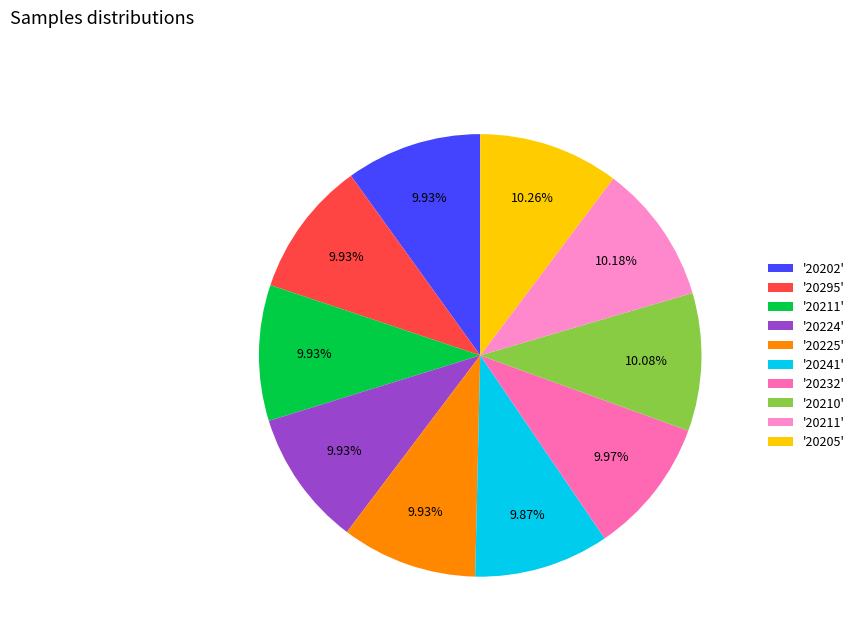

What is the smallest slice in the pie chart?

20241